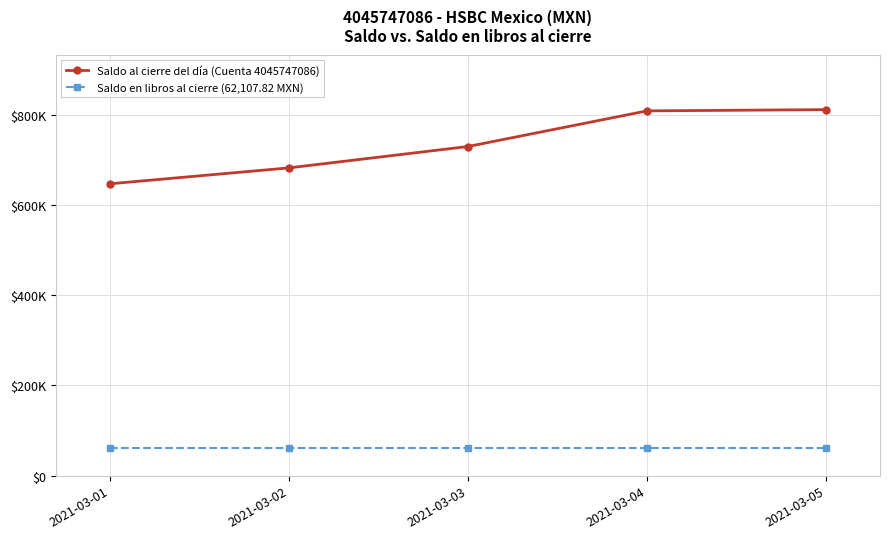

True or false: Saldo al cierre del día (Cuenta 4045747086) has a value of 1097034.3 at 2021-03-02.

False